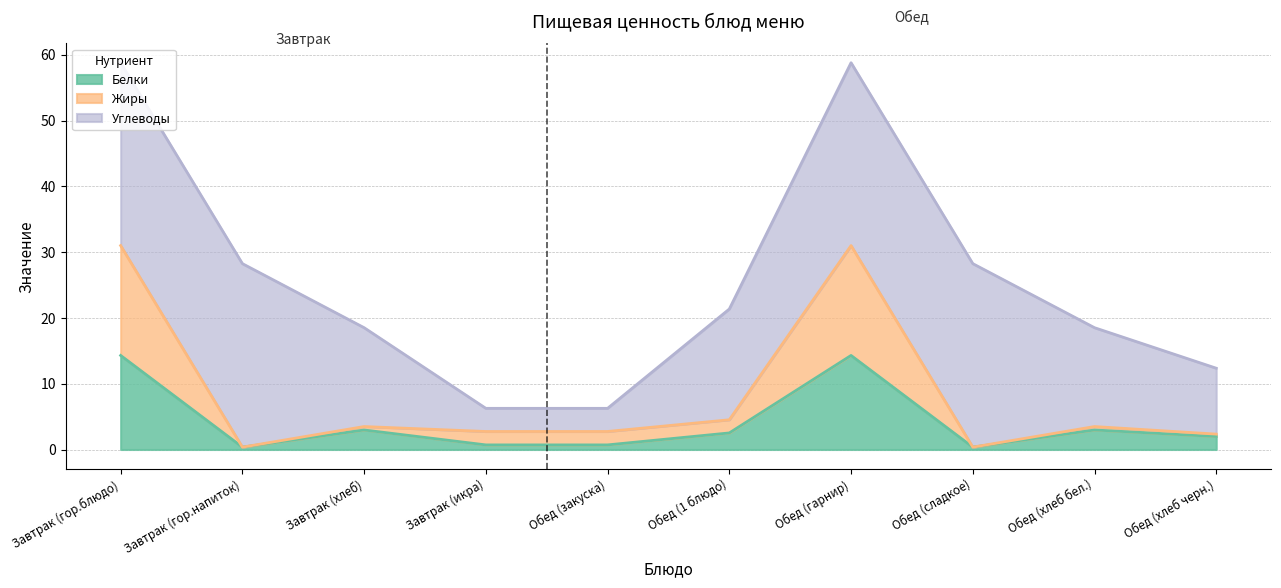

The Белки series shows 14.3 at Обед (гарнир). True or false?

True